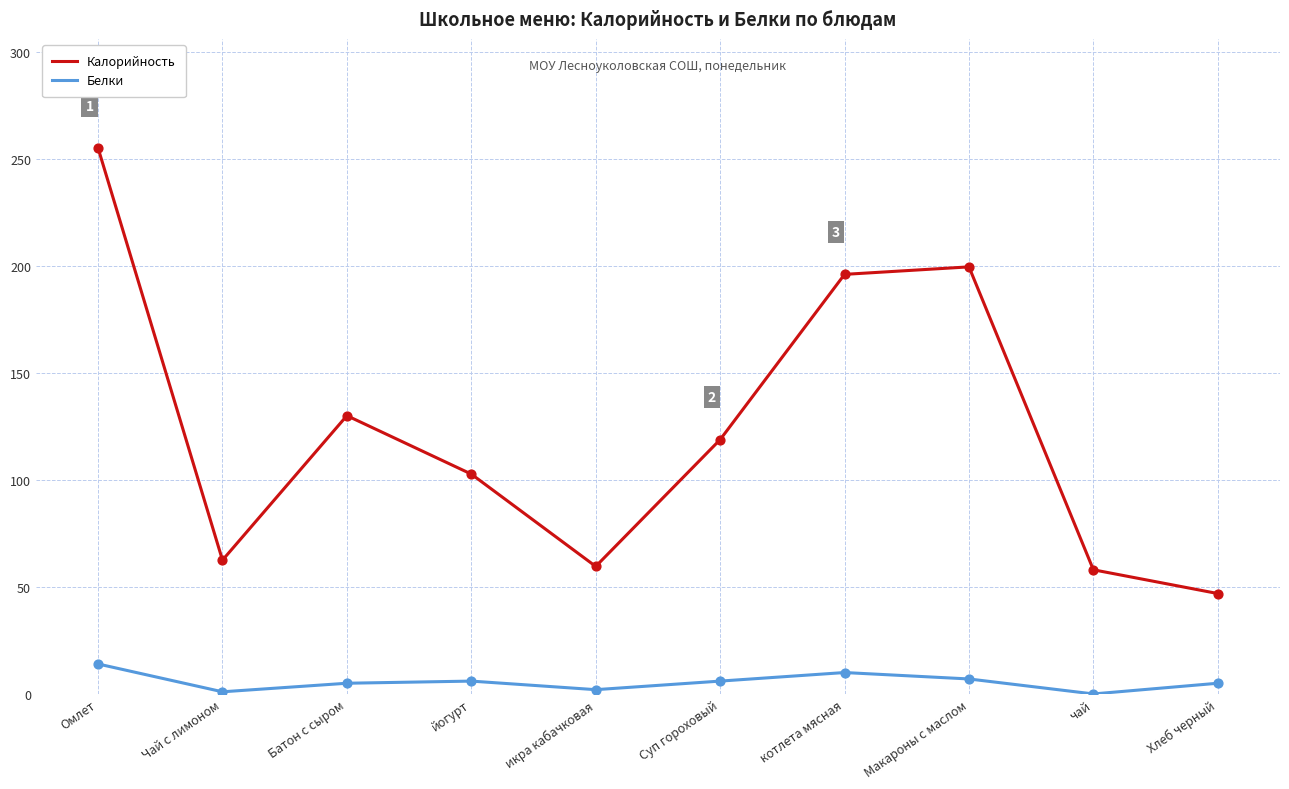

At how many categories does at least one series exceed 229?

1